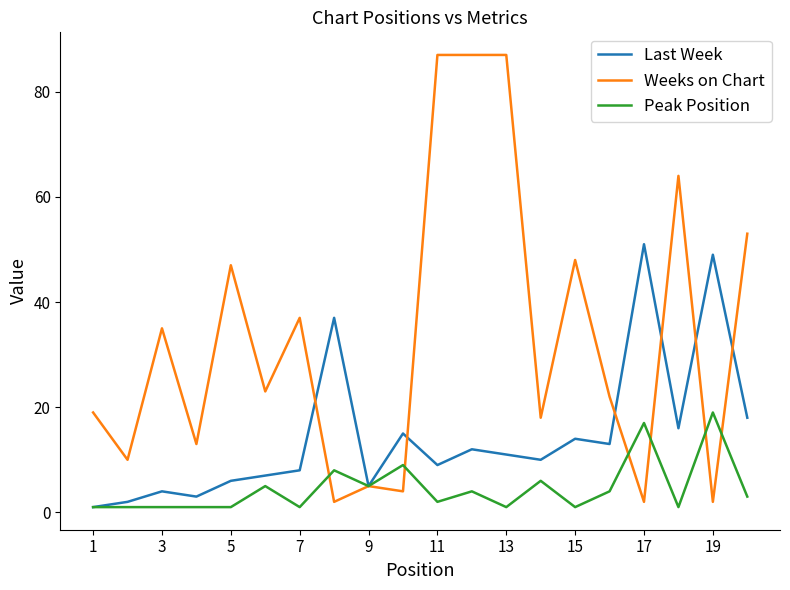

List the series in order of their peak value, highest first.

Weeks on Chart, Last Week, Peak Position